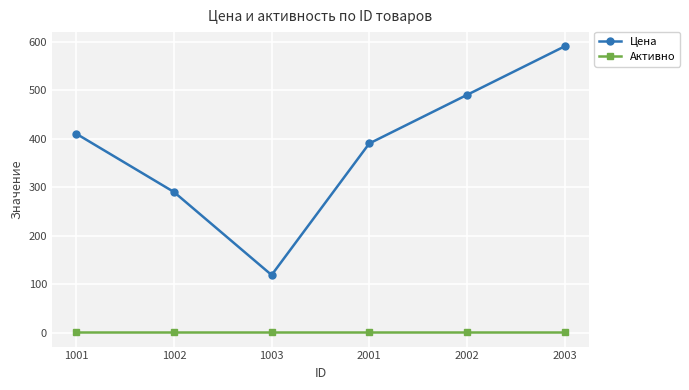

Reading right to left, transcribe all the data shown in this chart.

Цена: 590	490	390	119	290	410
Активно: 1	1	1	1	1	1